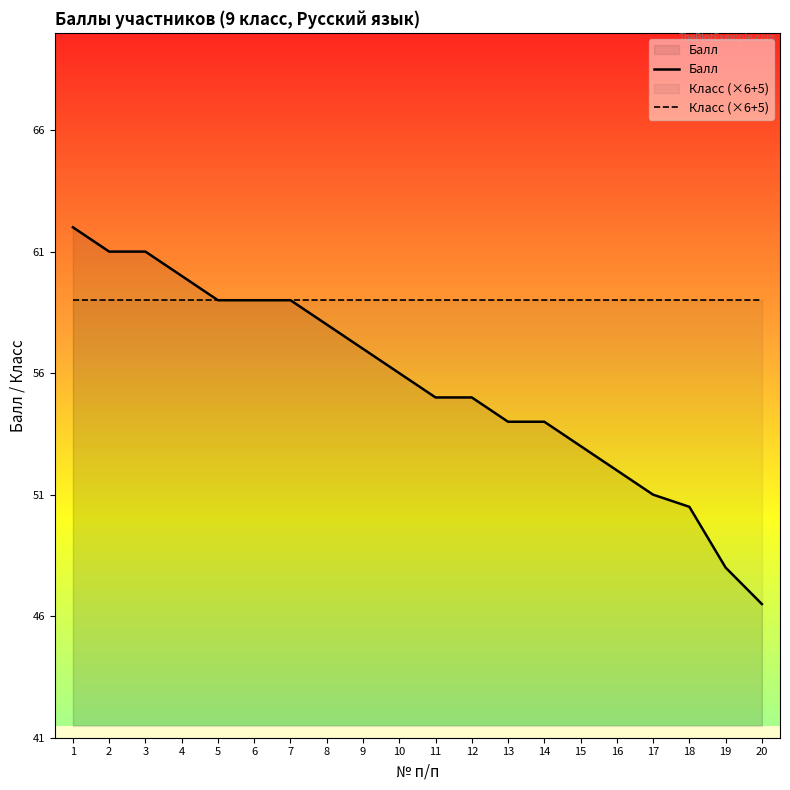

What is the sum of all Балл values?

1111.0